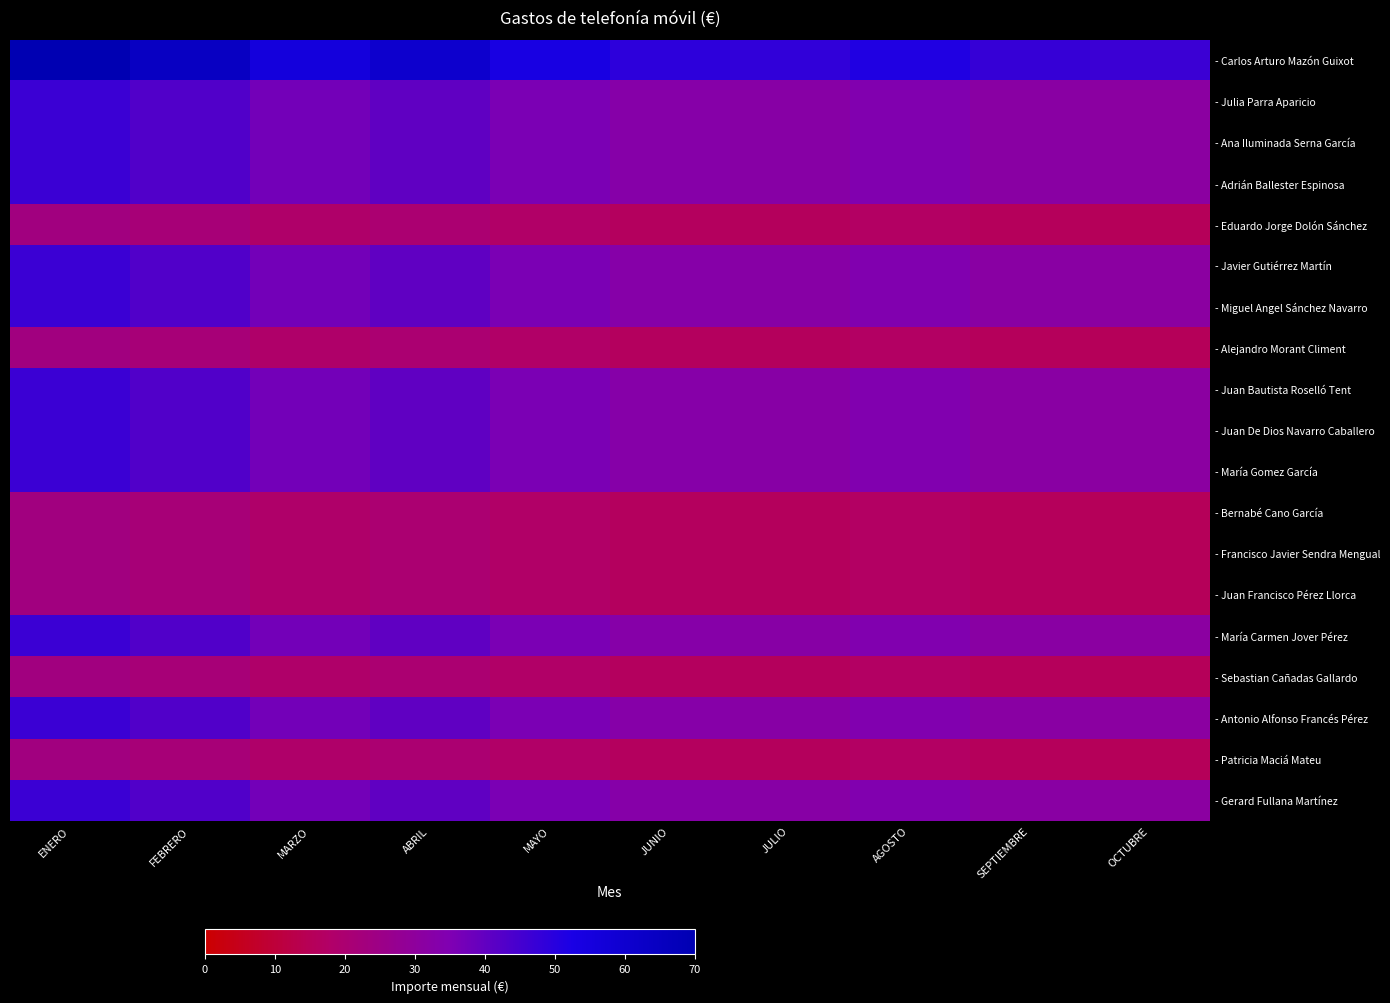

Reading left to right, what are all the values shown in this chart?

- Carlos Arturo Mazón Guixot: ENERO=69.9	FEBRERO=64.3	MARZO=55.7	ABRIL=60.5	MAYO=53.6	JUNIO=49.0	JULIO=48.3	AGOSTO=51.3	SEPTIEMBRE=47.5	OCTUBRE=46.7
- Julia Parra Aparicio: ENERO=46.6	FEBRERO=42.8	MARZO=37.1	ABRIL=40.4	MAYO=35.7	JUNIO=32.7	JULIO=32.2	AGOSTO=34.2	SEPTIEMBRE=31.7	OCTUBRE=31.1
- Ana Iluminada Serna García: ENERO=46.6	FEBRERO=42.8	MARZO=37.1	ABRIL=40.4	MAYO=35.7	JUNIO=32.7	JULIO=32.2	AGOSTO=34.2	SEPTIEMBRE=31.7	OCTUBRE=31.1
- Adrián Ballester Espinosa: ENERO=46.6	FEBRERO=42.8	MARZO=37.1	ABRIL=40.4	MAYO=35.7	JUNIO=32.7	JULIO=32.2	AGOSTO=34.2	SEPTIEMBRE=31.7	OCTUBRE=31.1
- Eduardo Jorge Dolón Sánchez: ENERO=23.3	FEBRERO=21.4	MARZO=18.6	ABRIL=20.2	MAYO=17.9	JUNIO=16.3	JULIO=16.1	AGOSTO=17.1	SEPTIEMBRE=15.8	OCTUBRE=15.6
- Javier Gutiérrez Martín: ENERO=46.6	FEBRERO=42.8	MARZO=37.1	ABRIL=40.4	MAYO=35.7	JUNIO=32.7	JULIO=32.2	AGOSTO=34.2	SEPTIEMBRE=31.7	OCTUBRE=31.1
- Miguel Angel Sánchez Navarro: ENERO=46.6	FEBRERO=42.8	MARZO=37.1	ABRIL=40.4	MAYO=35.7	JUNIO=32.7	JULIO=32.2	AGOSTO=34.2	SEPTIEMBRE=31.7	OCTUBRE=31.1
- Alejandro Morant Climent: ENERO=23.3	FEBRERO=21.4	MARZO=18.6	ABRIL=20.2	MAYO=17.9	JUNIO=16.3	JULIO=16.1	AGOSTO=17.1	SEPTIEMBRE=15.8	OCTUBRE=15.6
- Juan Bautista Roselló Tent: ENERO=46.6	FEBRERO=42.8	MARZO=37.1	ABRIL=40.4	MAYO=35.7	JUNIO=32.7	JULIO=32.2	AGOSTO=34.2	SEPTIEMBRE=31.7	OCTUBRE=31.1
- Juan De Dios Navarro Caballero: ENERO=46.6	FEBRERO=42.8	MARZO=37.1	ABRIL=40.4	MAYO=35.7	JUNIO=32.7	JULIO=32.2	AGOSTO=34.2	SEPTIEMBRE=31.7	OCTUBRE=31.1
- María Gomez García: ENERO=46.6	FEBRERO=42.8	MARZO=37.1	ABRIL=40.4	MAYO=35.7	JUNIO=32.7	JULIO=32.2	AGOSTO=34.2	SEPTIEMBRE=31.7	OCTUBRE=31.1
- Bernabé Cano García: ENERO=23.3	FEBRERO=21.4	MARZO=18.6	ABRIL=20.2	MAYO=17.9	JUNIO=16.3	JULIO=16.1	AGOSTO=17.1	SEPTIEMBRE=15.8	OCTUBRE=15.6
- Francisco Javier Sendra Mengual: ENERO=23.3	FEBRERO=21.4	MARZO=18.6	ABRIL=20.2	MAYO=17.9	JUNIO=16.3	JULIO=16.1	AGOSTO=17.1	SEPTIEMBRE=15.8	OCTUBRE=15.6
- Juan Francisco Pérez Llorca: ENERO=23.3	FEBRERO=21.4	MARZO=18.6	ABRIL=20.2	MAYO=17.9	JUNIO=16.3	JULIO=16.1	AGOSTO=17.1	SEPTIEMBRE=15.8	OCTUBRE=15.6
- María Carmen Jover Pérez: ENERO=46.6	FEBRERO=42.8	MARZO=37.1	ABRIL=40.4	MAYO=35.7	JUNIO=32.7	JULIO=32.2	AGOSTO=34.2	SEPTIEMBRE=31.7	OCTUBRE=31.1
- Sebastian Cañadas Gallardo: ENERO=23.3	FEBRERO=21.4	MARZO=18.6	ABRIL=20.2	MAYO=17.9	JUNIO=16.3	JULIO=16.1	AGOSTO=17.1	SEPTIEMBRE=15.8	OCTUBRE=15.6
- Antonio Alfonso Francés Pérez: ENERO=46.6	FEBRERO=42.8	MARZO=37.1	ABRIL=40.4	MAYO=35.7	JUNIO=32.7	JULIO=32.2	AGOSTO=34.2	SEPTIEMBRE=31.7	OCTUBRE=31.1
- Patricia Maciá Mateu: ENERO=23.3	FEBRERO=21.4	MARZO=18.6	ABRIL=20.2	MAYO=17.9	JUNIO=16.3	JULIO=16.1	AGOSTO=17.1	SEPTIEMBRE=15.8	OCTUBRE=15.6
- Gerard Fullana Martínez: ENERO=46.6	FEBRERO=42.8	MARZO=37.1	ABRIL=40.4	MAYO=35.7	JUNIO=32.7	JULIO=32.2	AGOSTO=34.2	SEPTIEMBRE=31.7	OCTUBRE=31.1